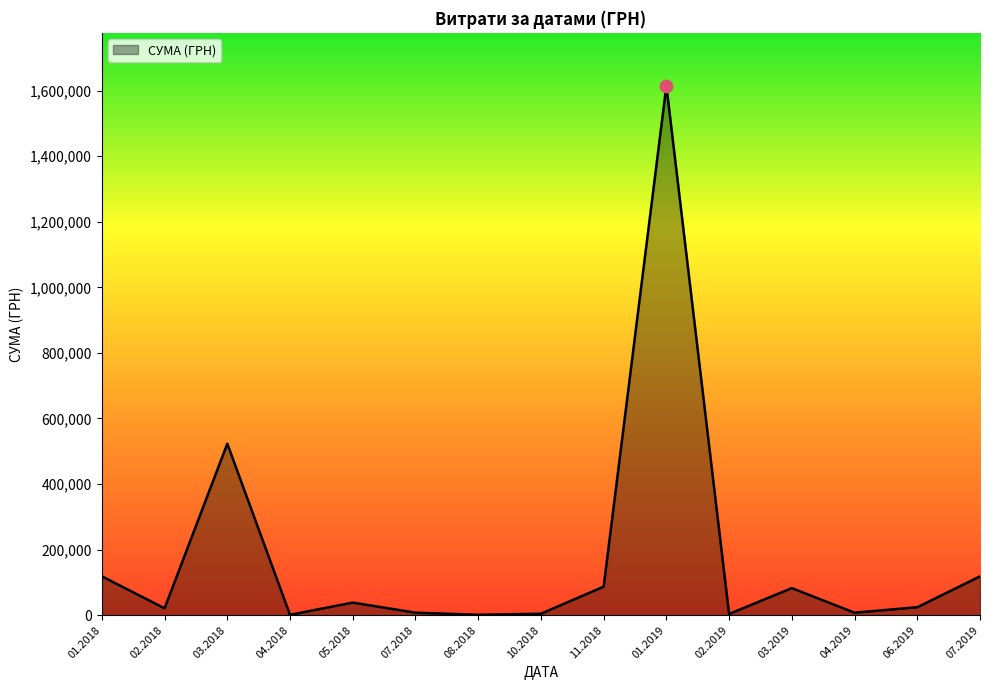

Between 05.2018 and 11.2018, which is larger?

11.2018